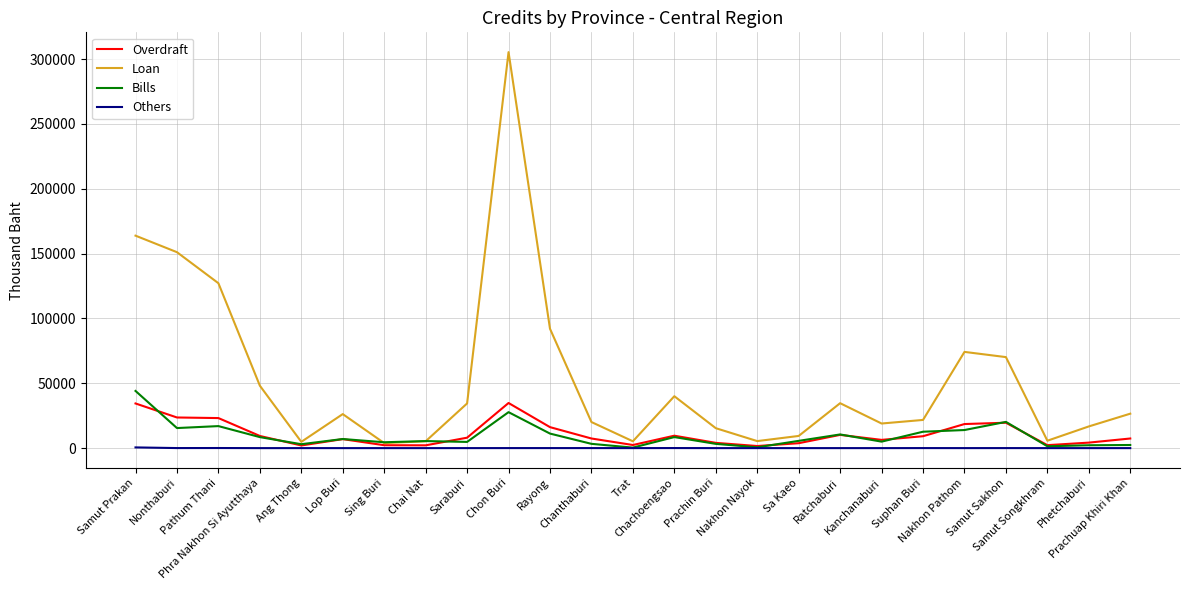

In Bills, how many points are lower than both neighbors (excluding endpoints)?

8